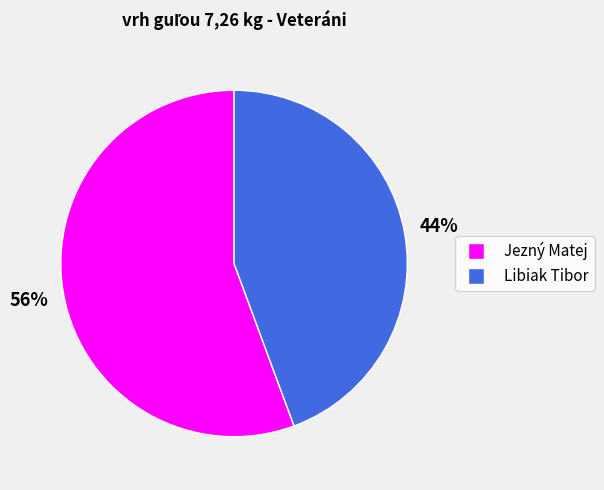

Is it true that Jezný Matej is 68% of the pie?

False